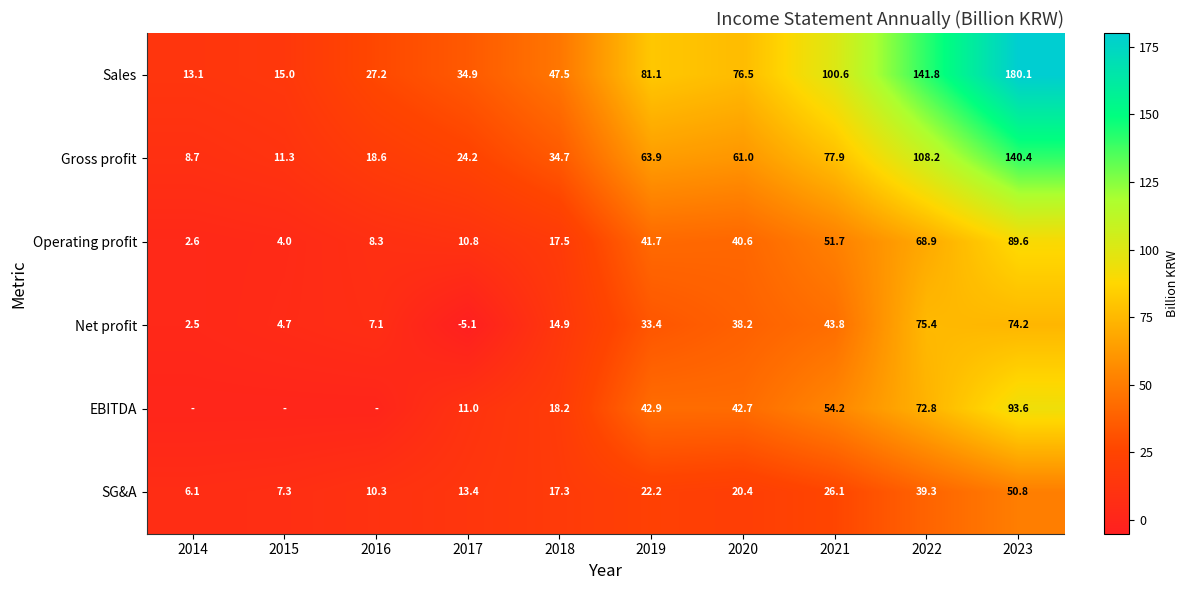

What is the approximate value of Net profit at 2023?

74.2